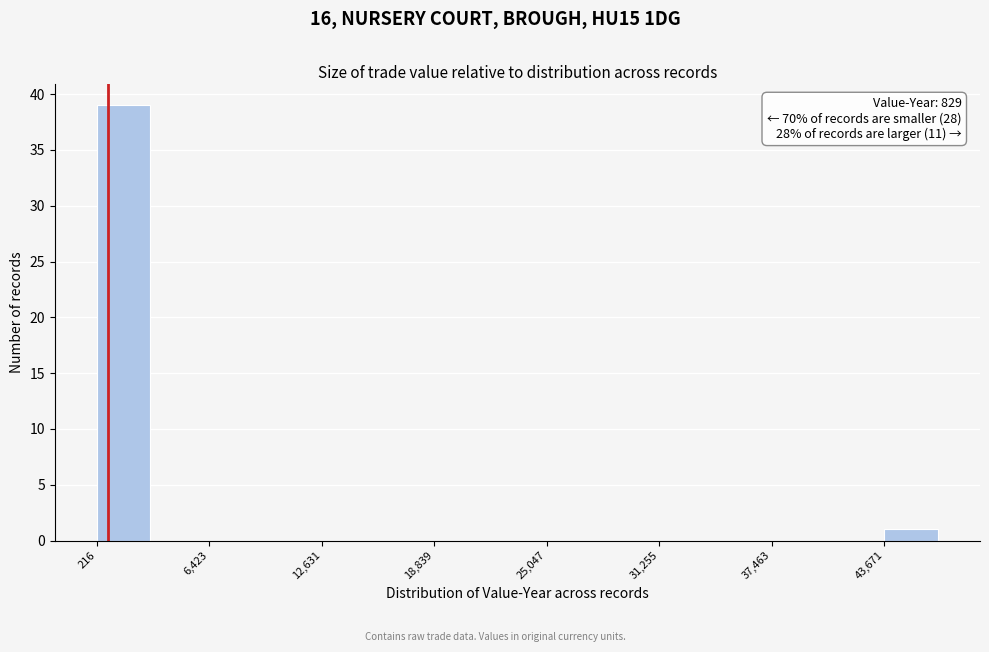

Read against the x-axis, roughly where is the centre of the tallest bar?

2000